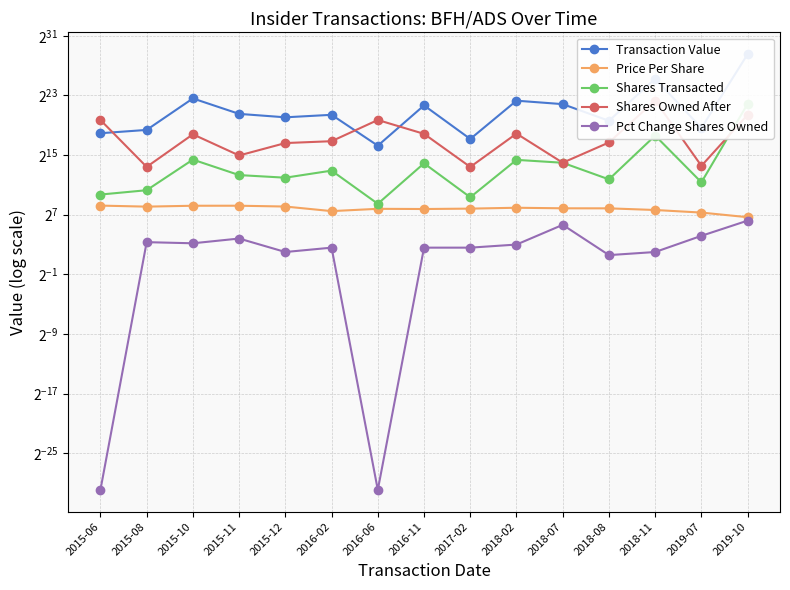

How many interior local peaks does the Price Per Share series have?

3